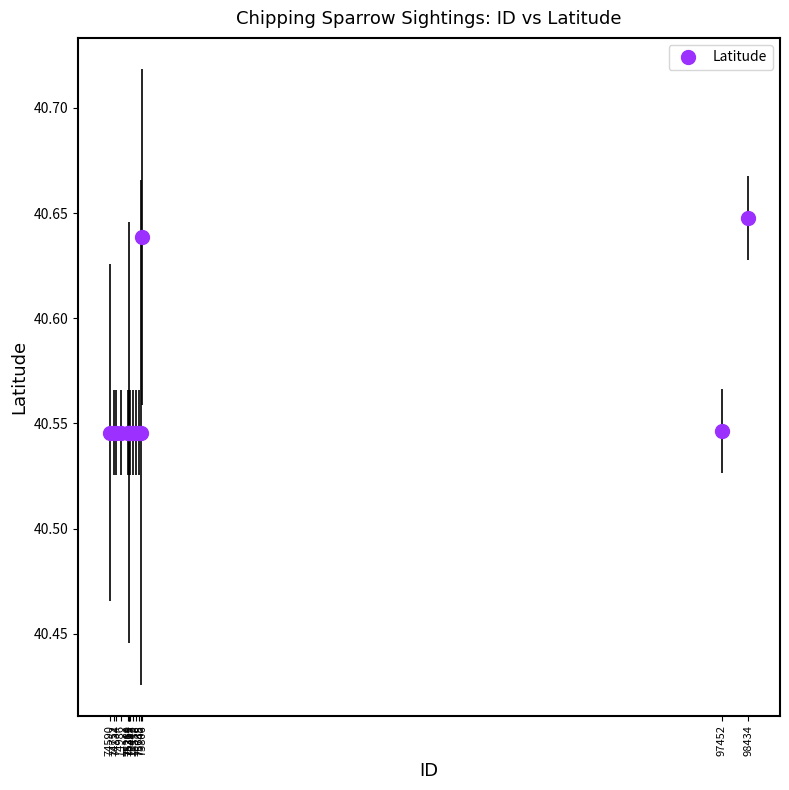

Count the values in the range 40 to 41.

15